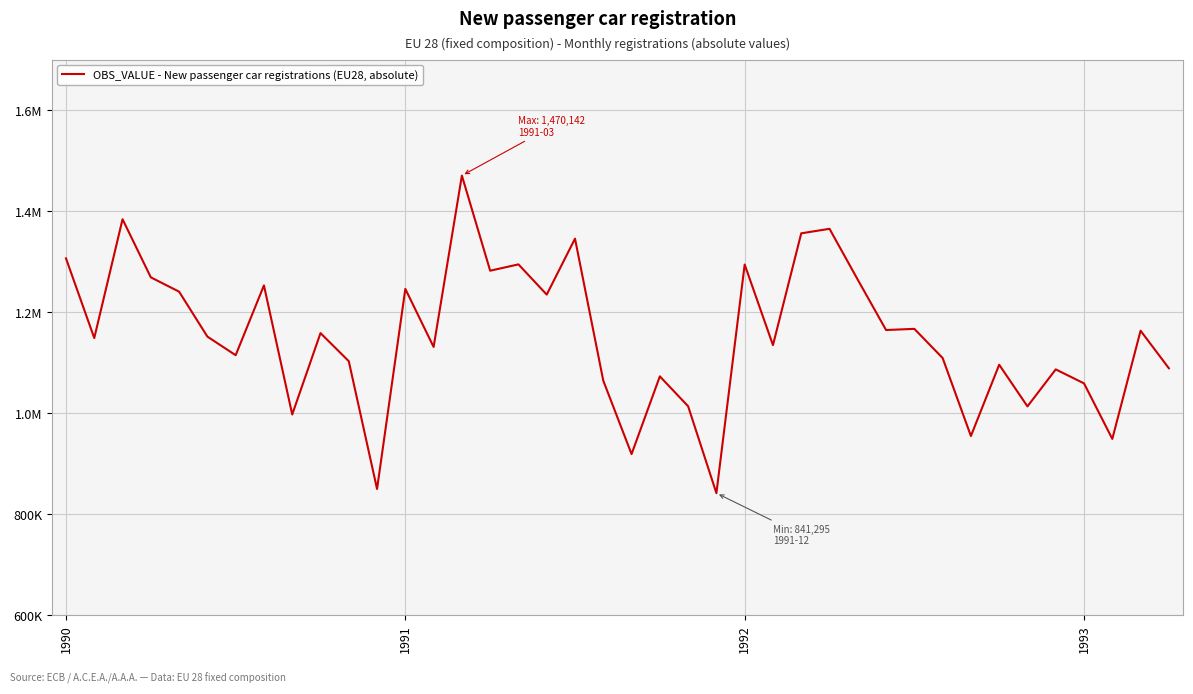

What is the average value?

1153681